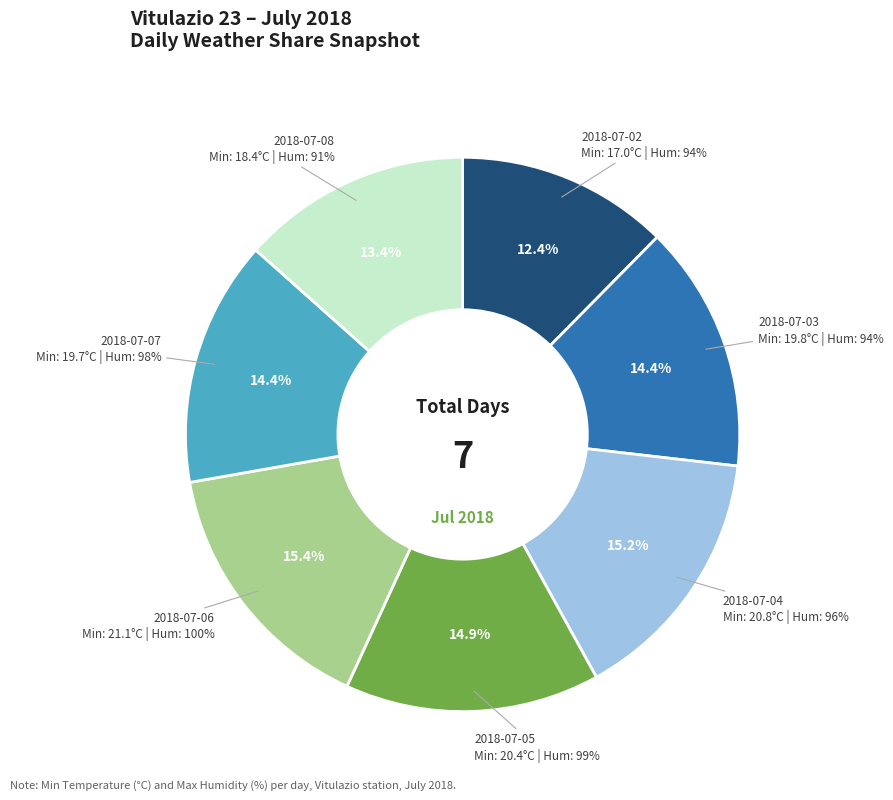

The 2018-07-02 slice represents 24% of the pie. True or false?

False